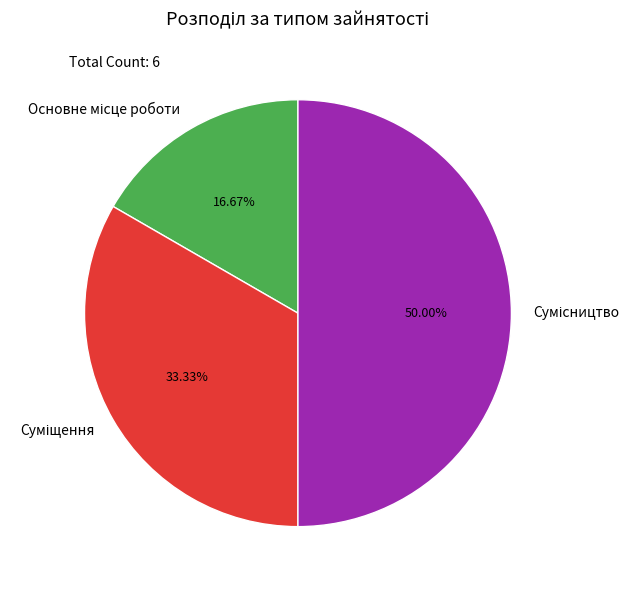

Rank the categories by value from lowest to highest.

Основне місце роботи, Суміщення, Сумісництво